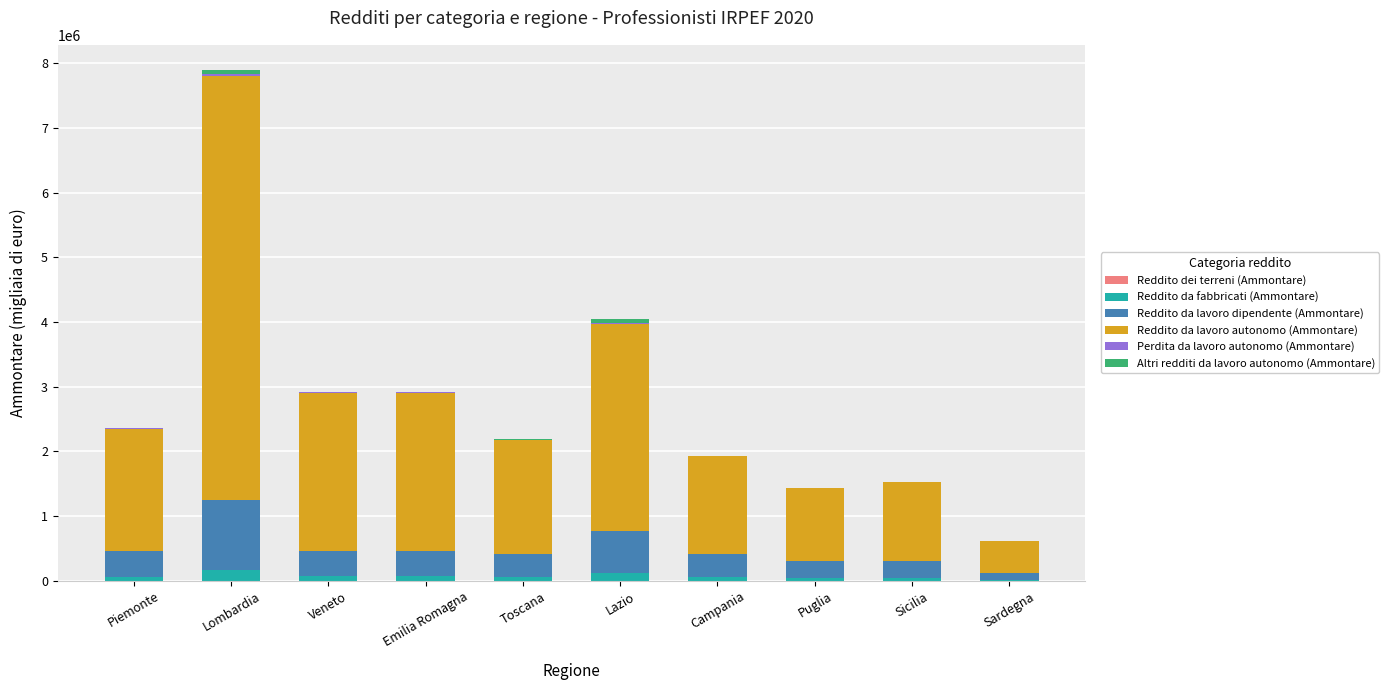

At which category is the sum across all series the highest?

Lombardia